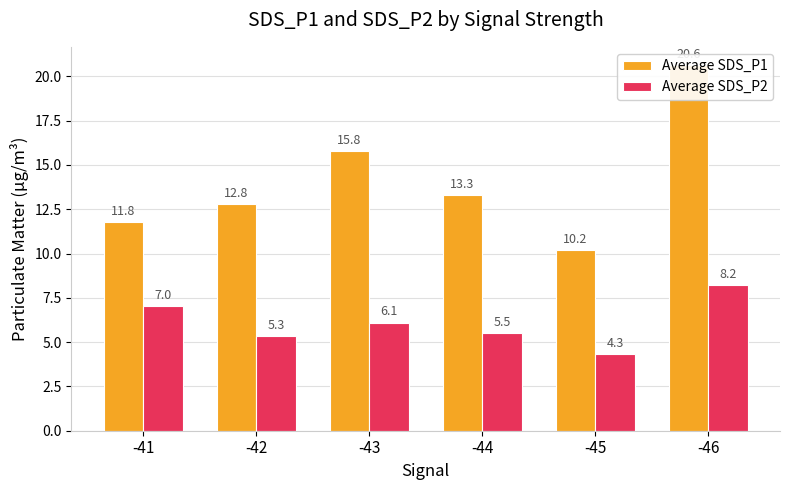

Are the bars horizontal?

No